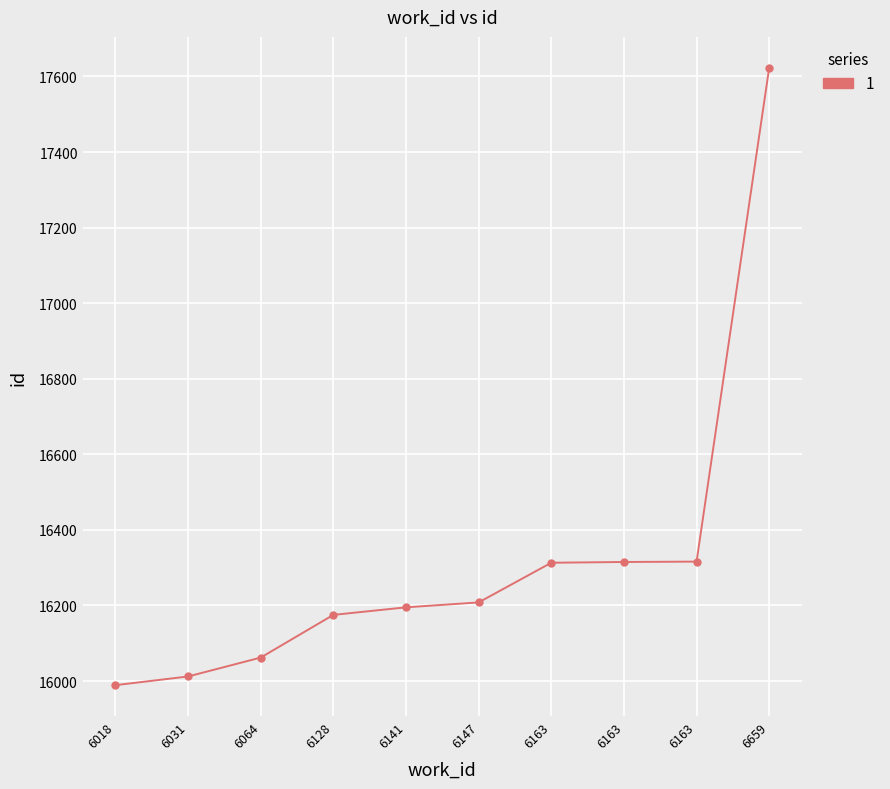

How many data points are less than 16208?

5